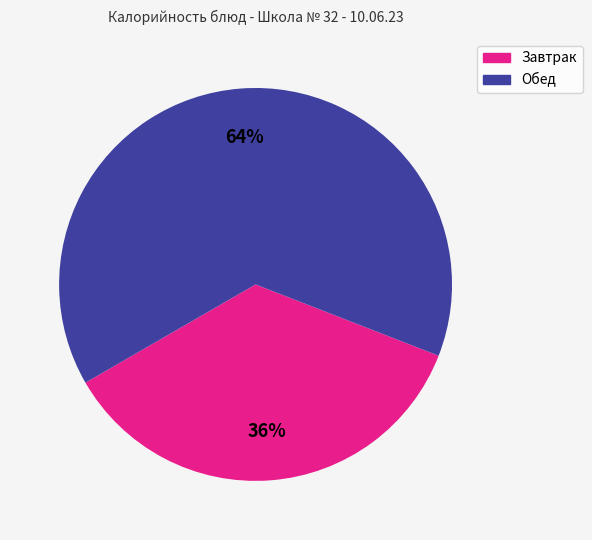

Does any single category account for the majority?

Yes